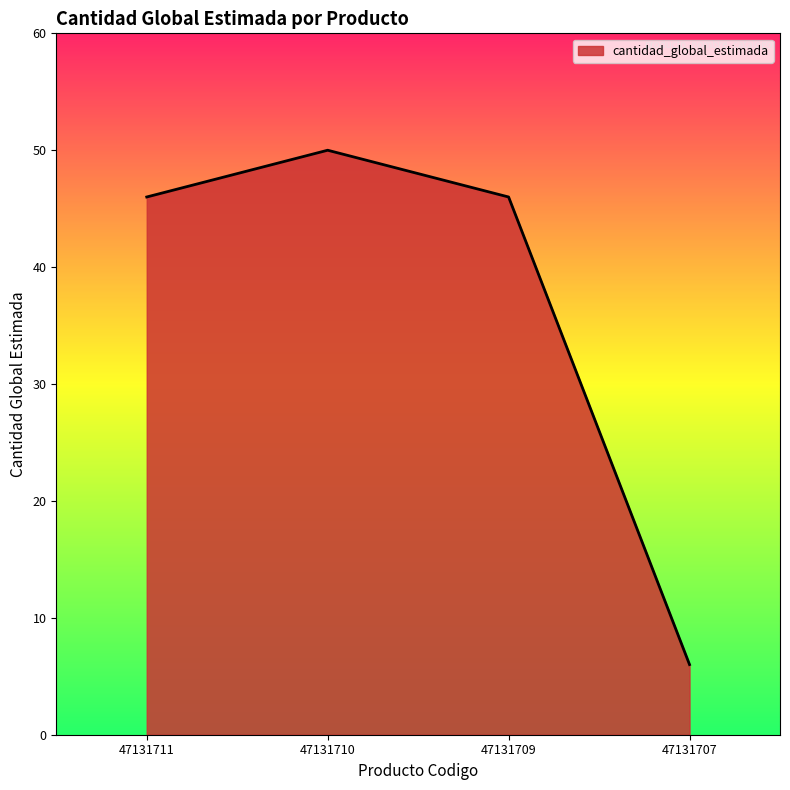

True or false: the data shows 77 at 47131711.

False